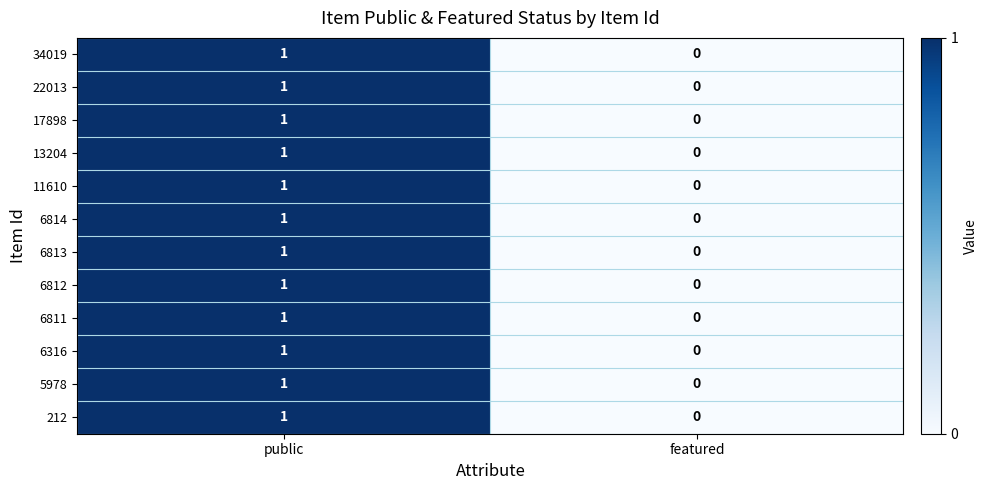

Which category has the lowest value across all series?

featured